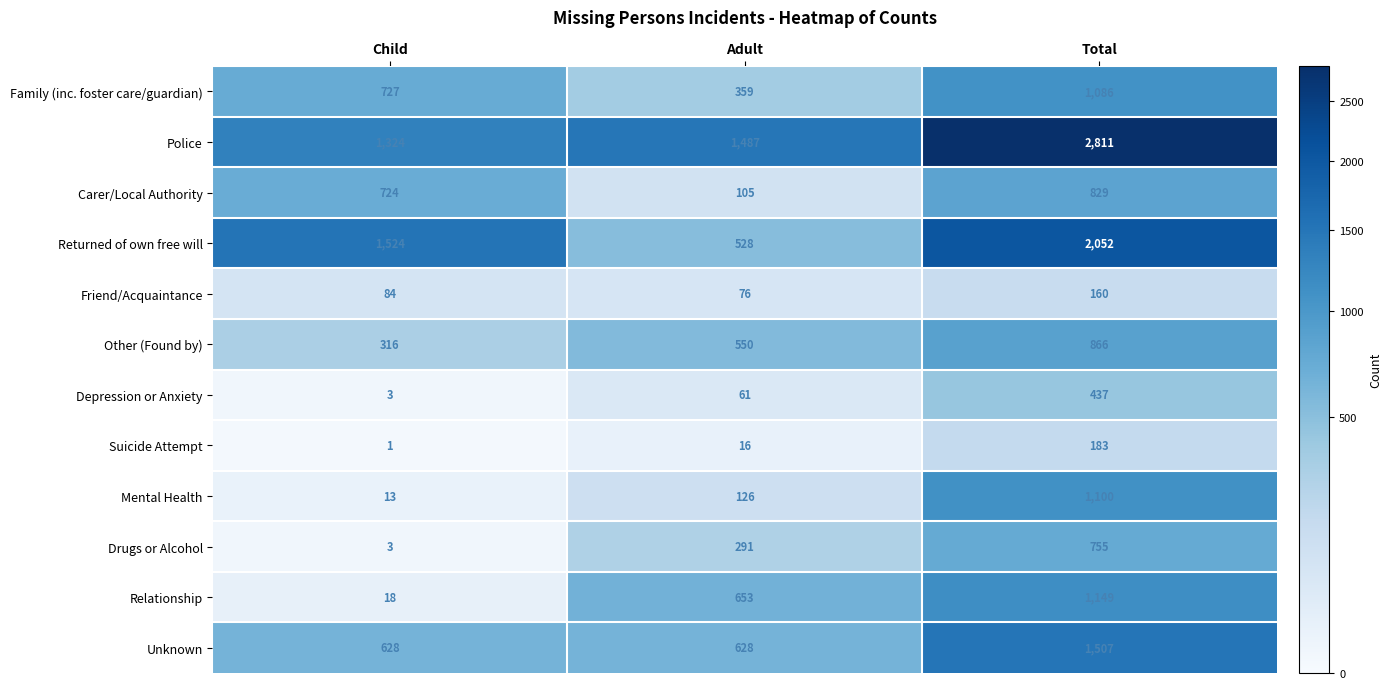

At which category does the chart reach its minimum across all series?

Child